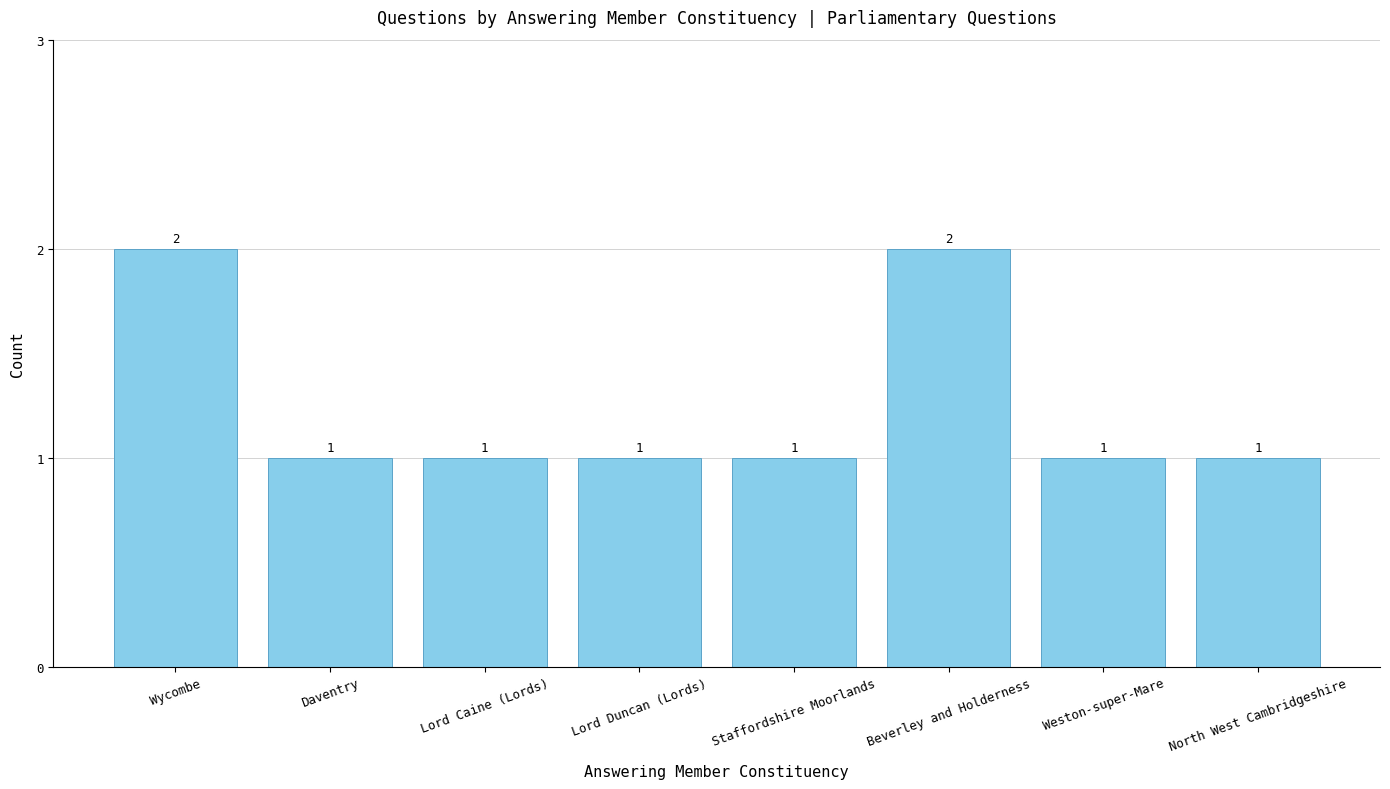

Count the values in the range 1 to 2.

8